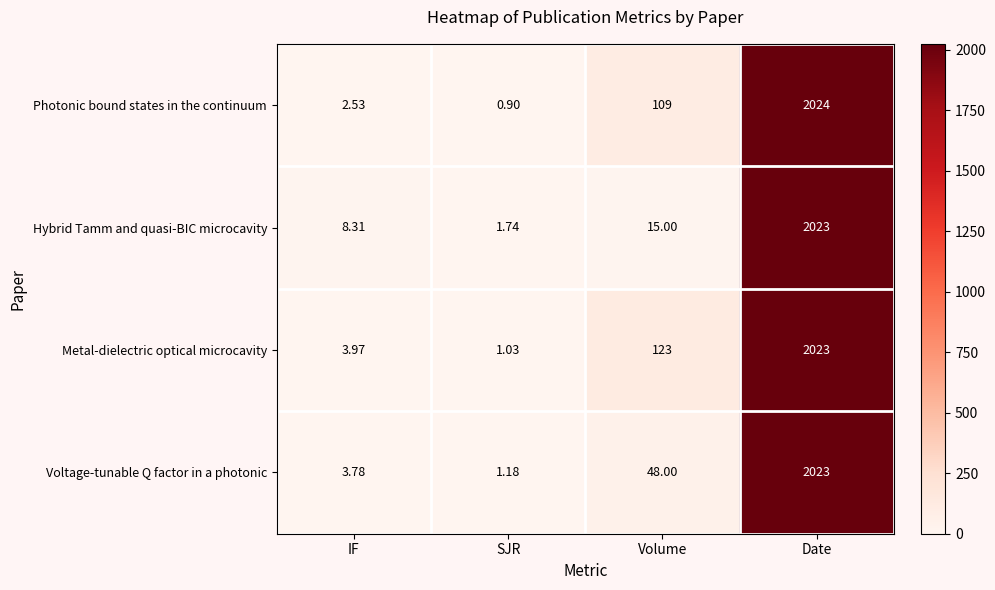

At which category is the sum across all series the highest?

Date